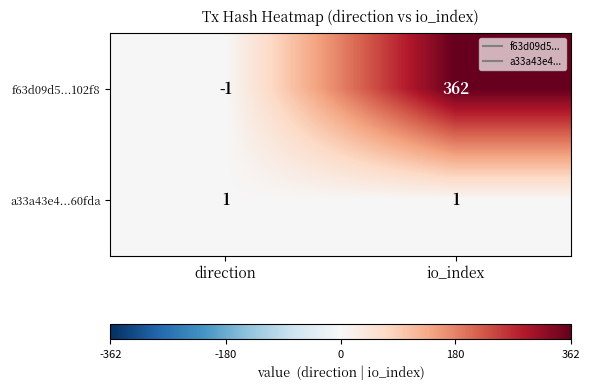

What is the sum of the f63d09d5...102f8 values at io_index and direction?

361